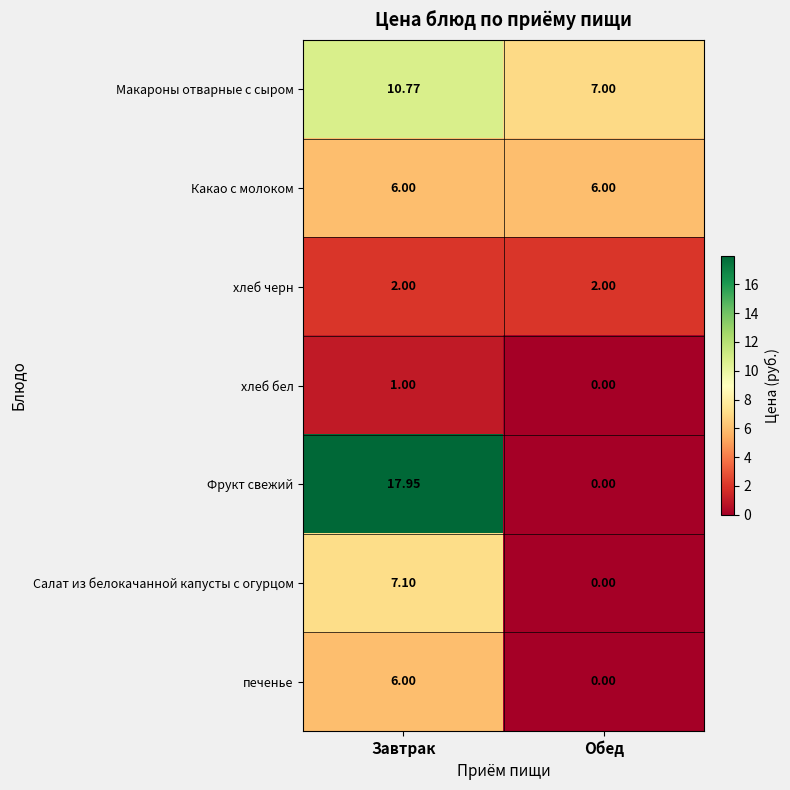

Which series changed the most between Завтрак and Обед?

Фрукт свежий